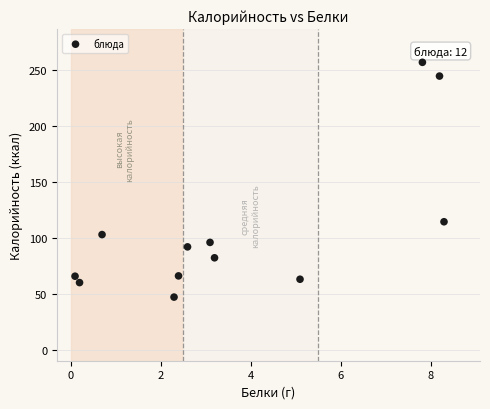

What is the average X value?

3.7